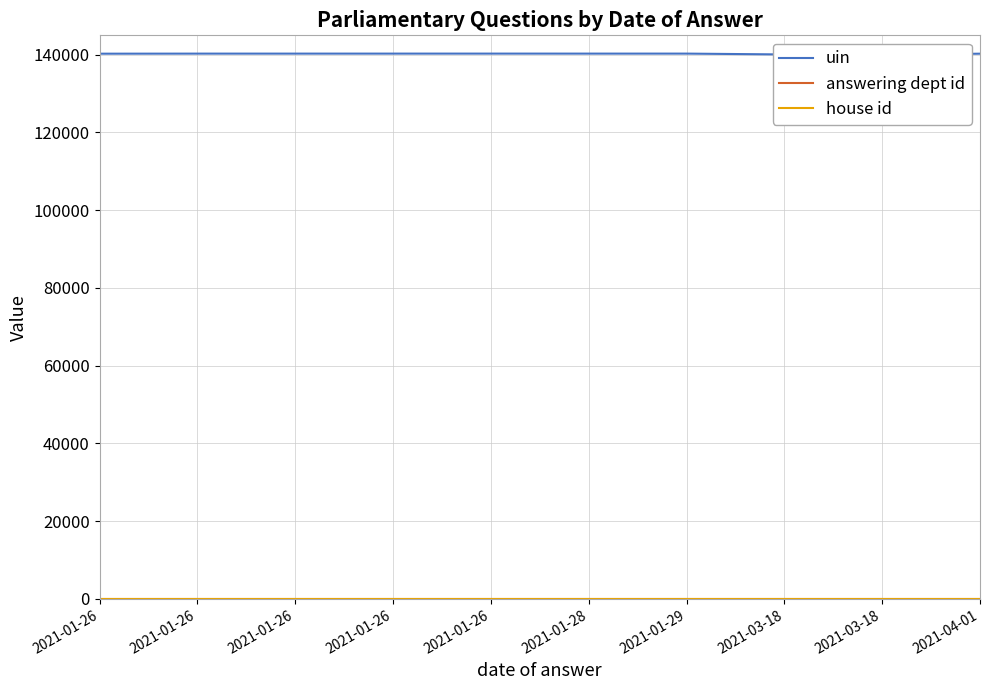

The uin series shows 251640 at 2021-01-28. True or false?

False